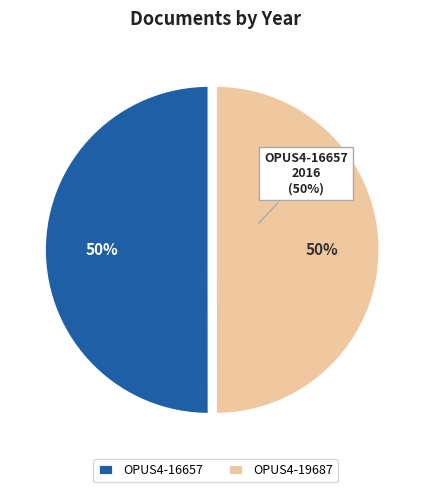

What percentage is the OPUS4-19687 slice, to the nearest percent?

50%